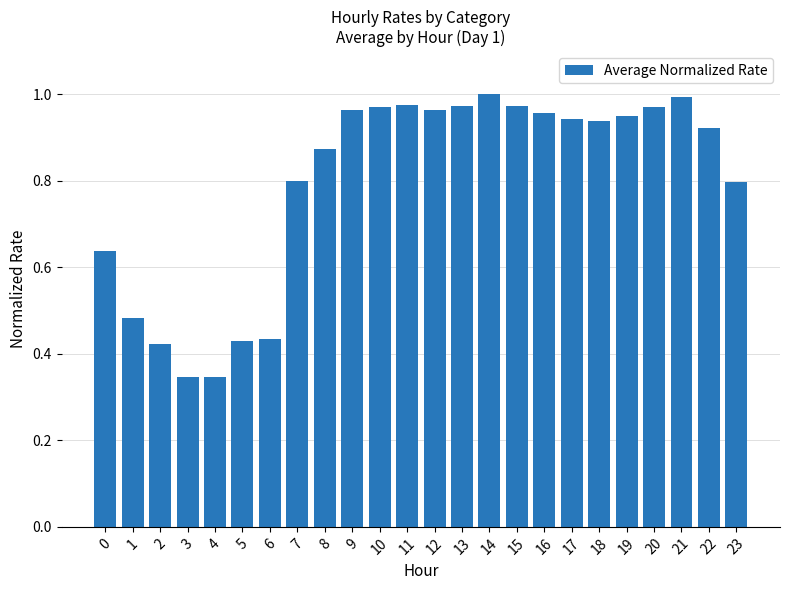

Which has a higher value, 0 or 21?

21